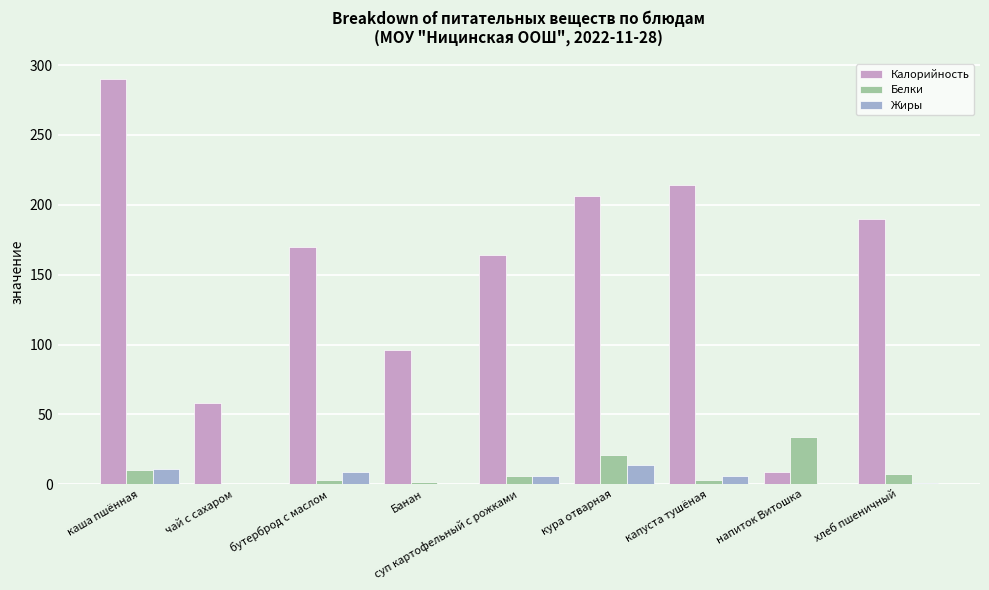

Which series has the largest range (max minus min)?

Калорийность